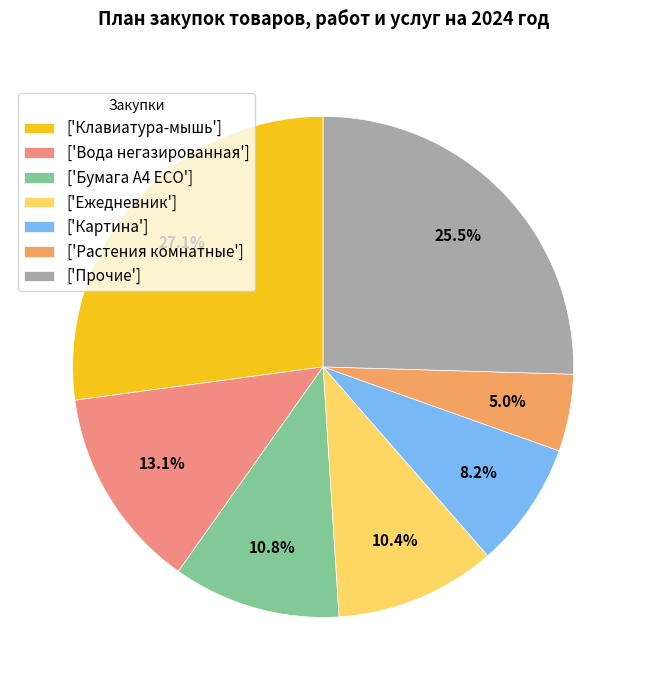

What is the ratio of the value at ['Ежедневник'] to the value at ['Вода негазированная']?

0.8